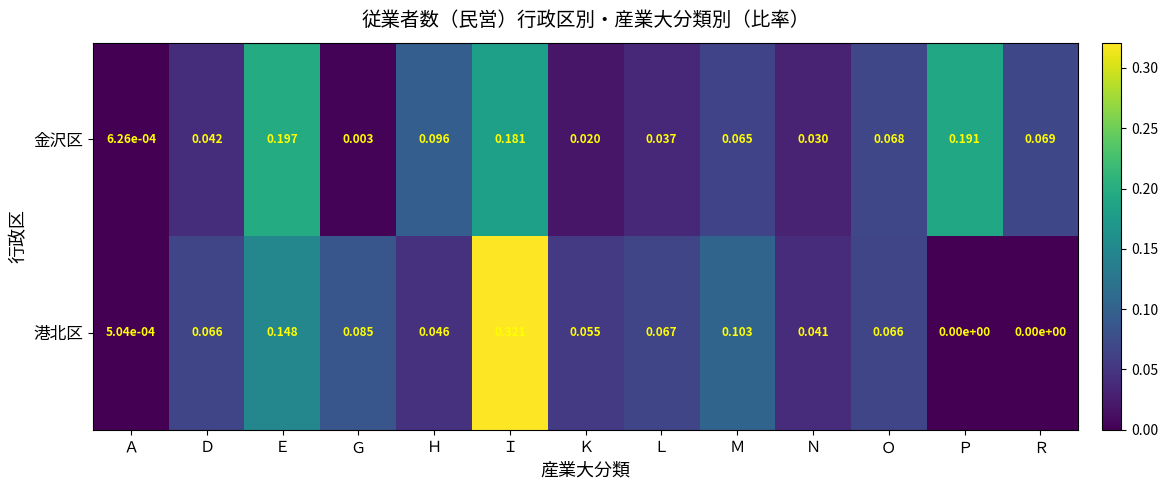

List the series in order of their peak value, lowest first.

金沢区, 港北区